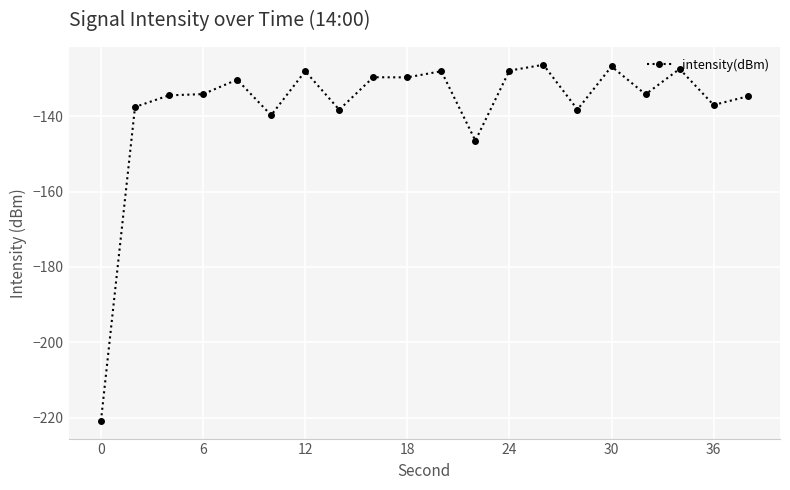

What is the average value?

-137.5